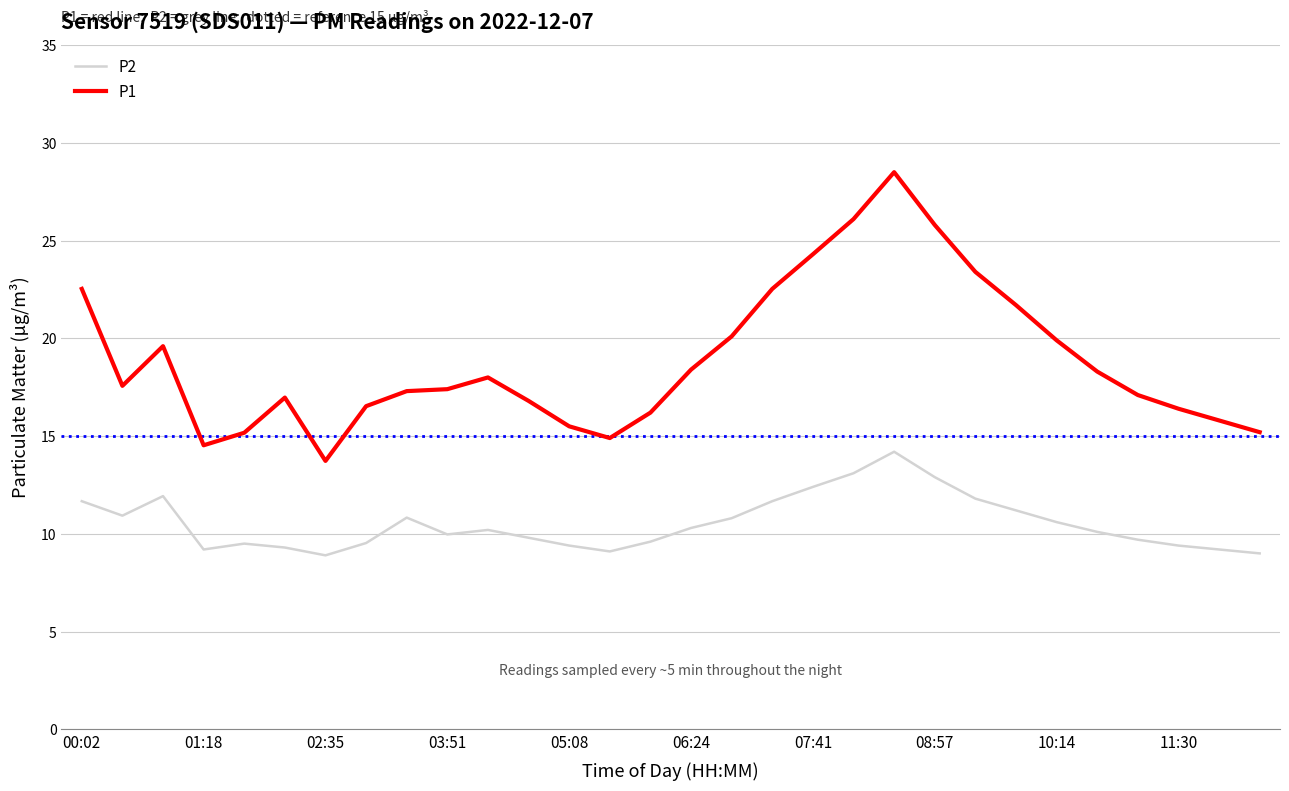

Which series has the largest range (max minus min)?

P1